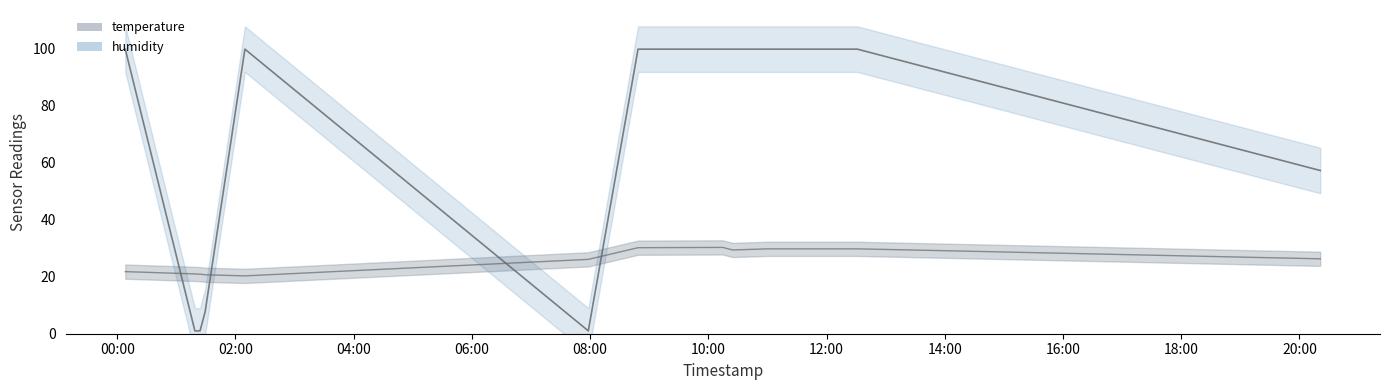

What is the sum of the temperature values at 2023-09-08T20:21:04 and 2023-09-08T01:18:49?

47.3